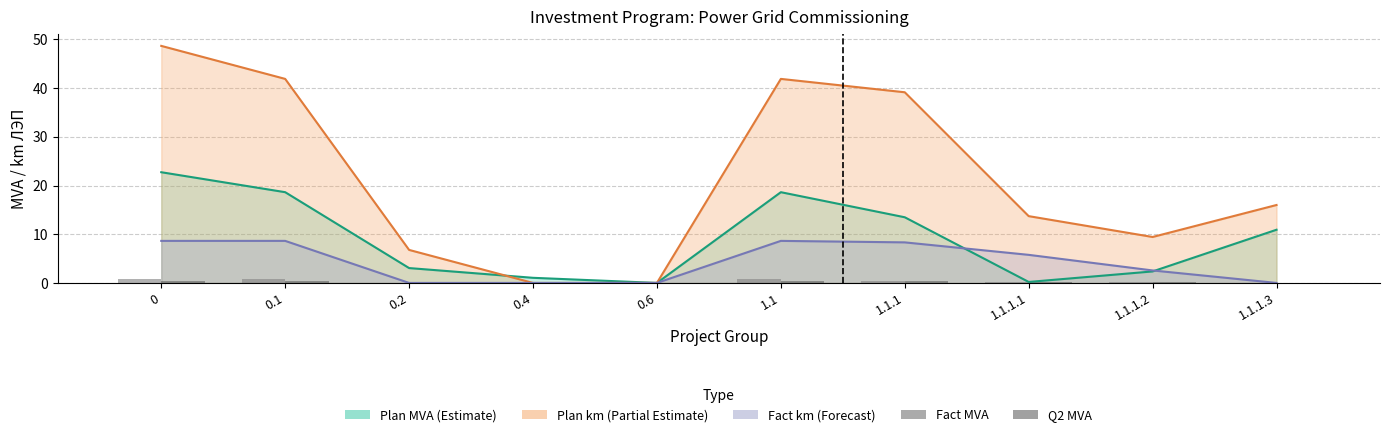

Between 0.6 and 0.2, which is larger?

0.6